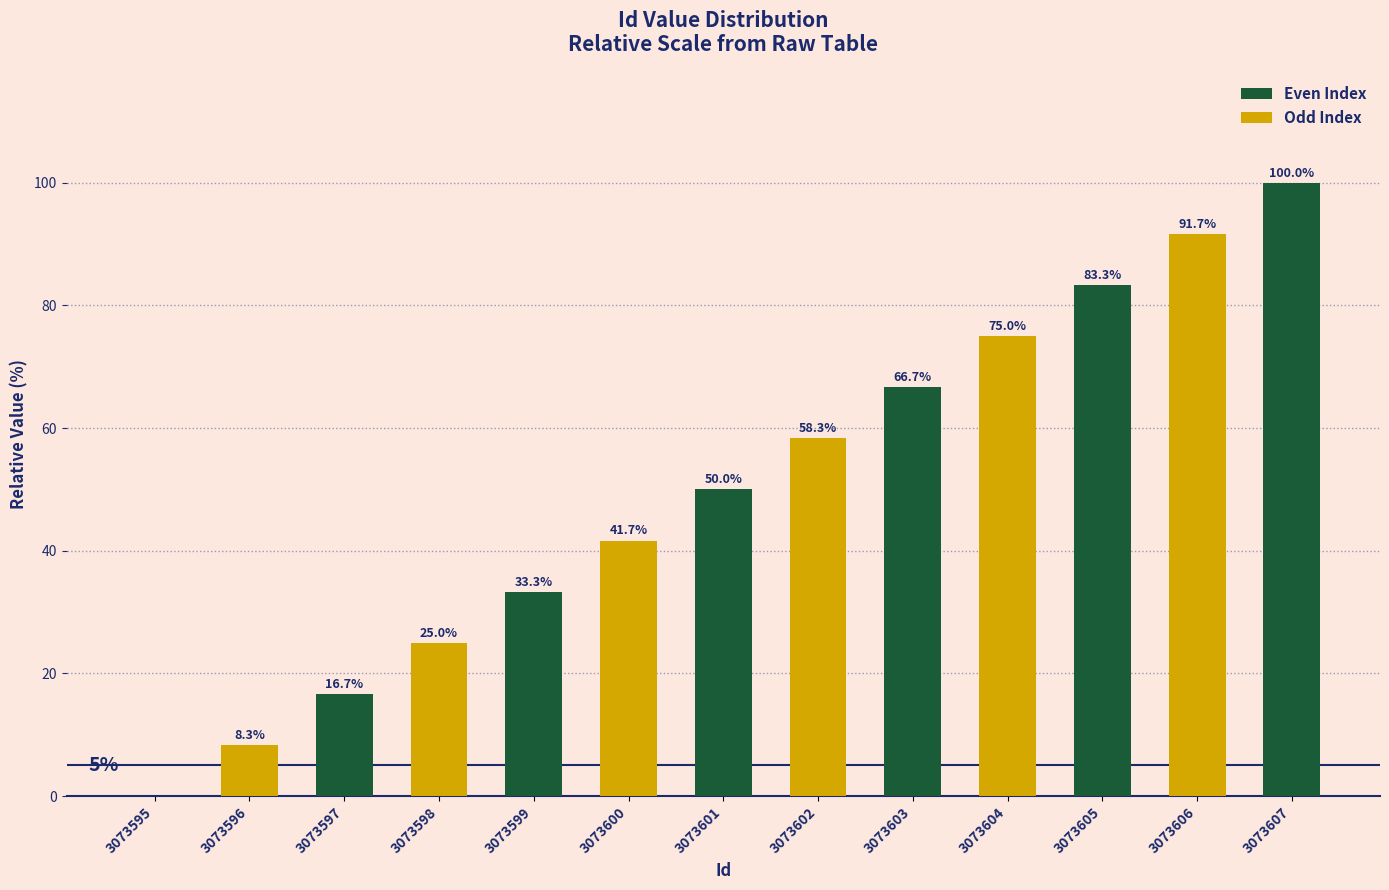

How many distinct data groups are displayed?

1